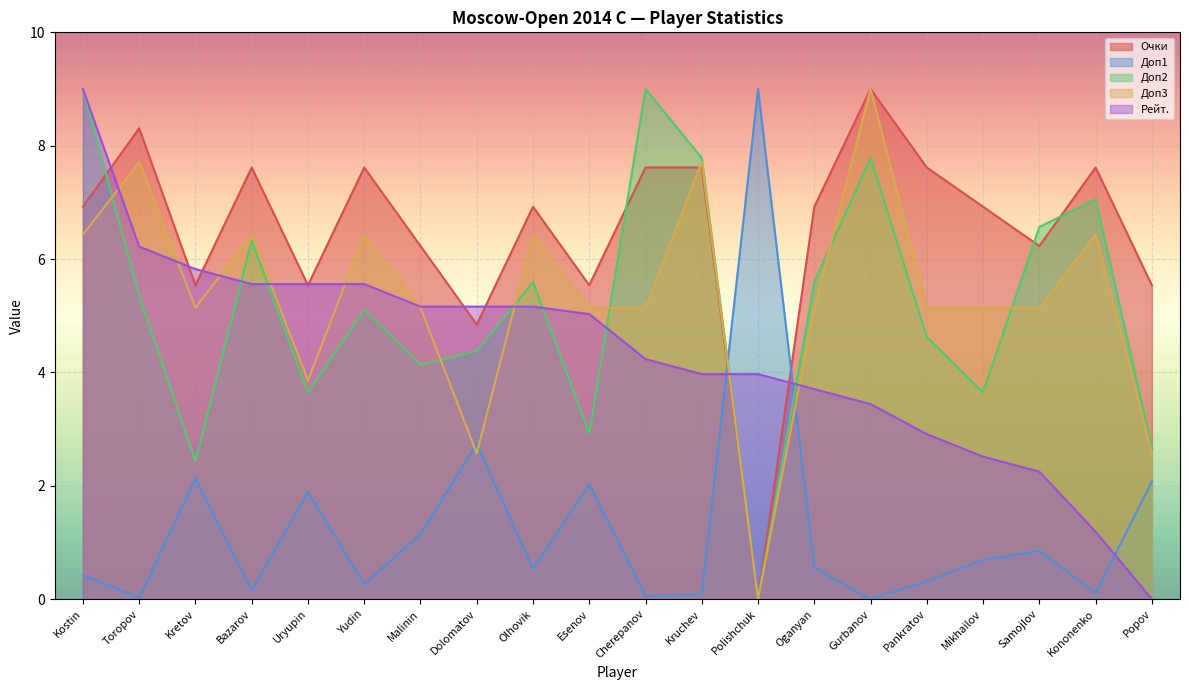

Is the value of Доп2 at Yudin greater than the value of Рейт. at Gurbanov?

Yes